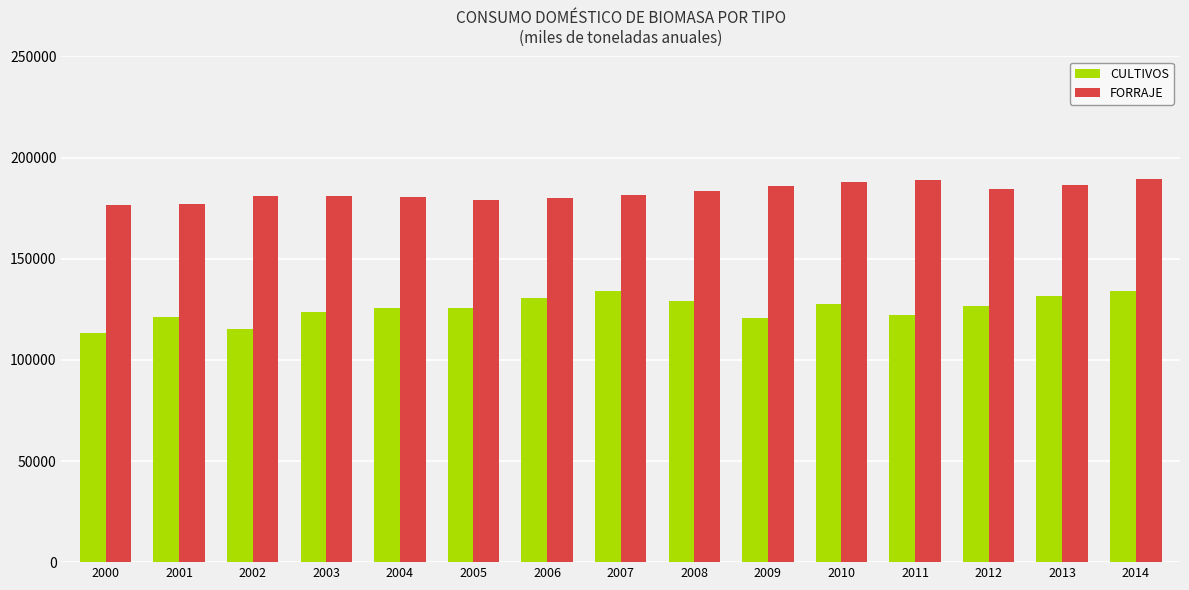

What is the maximum value shown in the chart?

189657.7